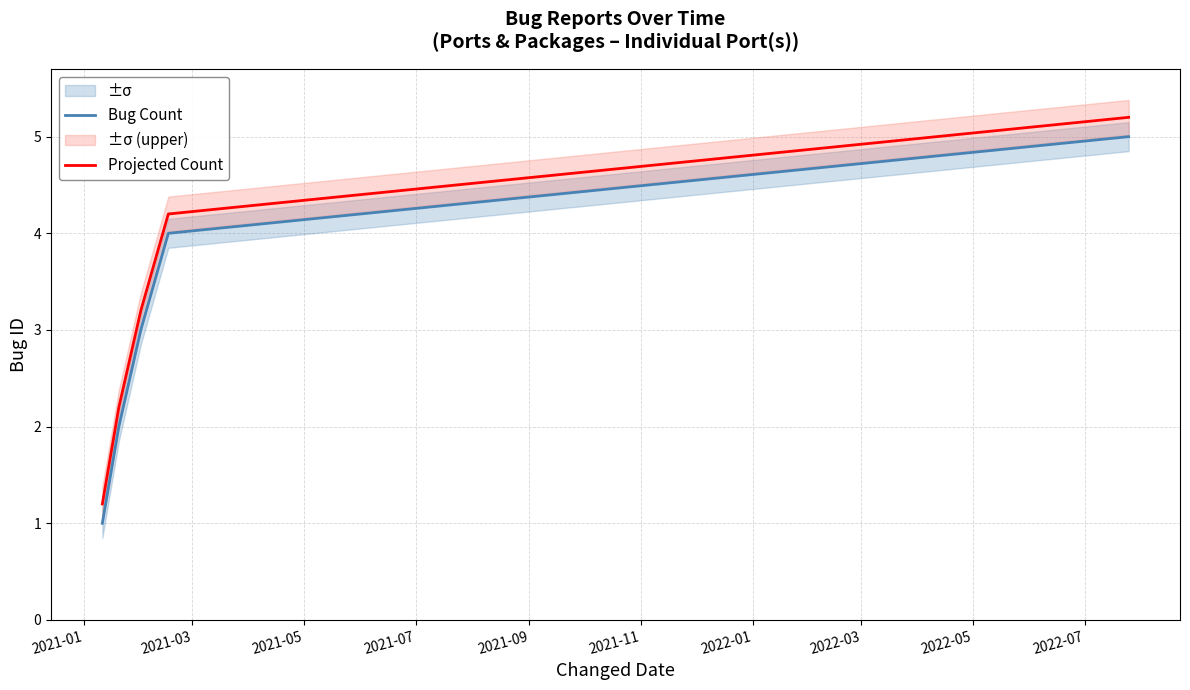

Which series has the largest range (max minus min)?

Bug Count